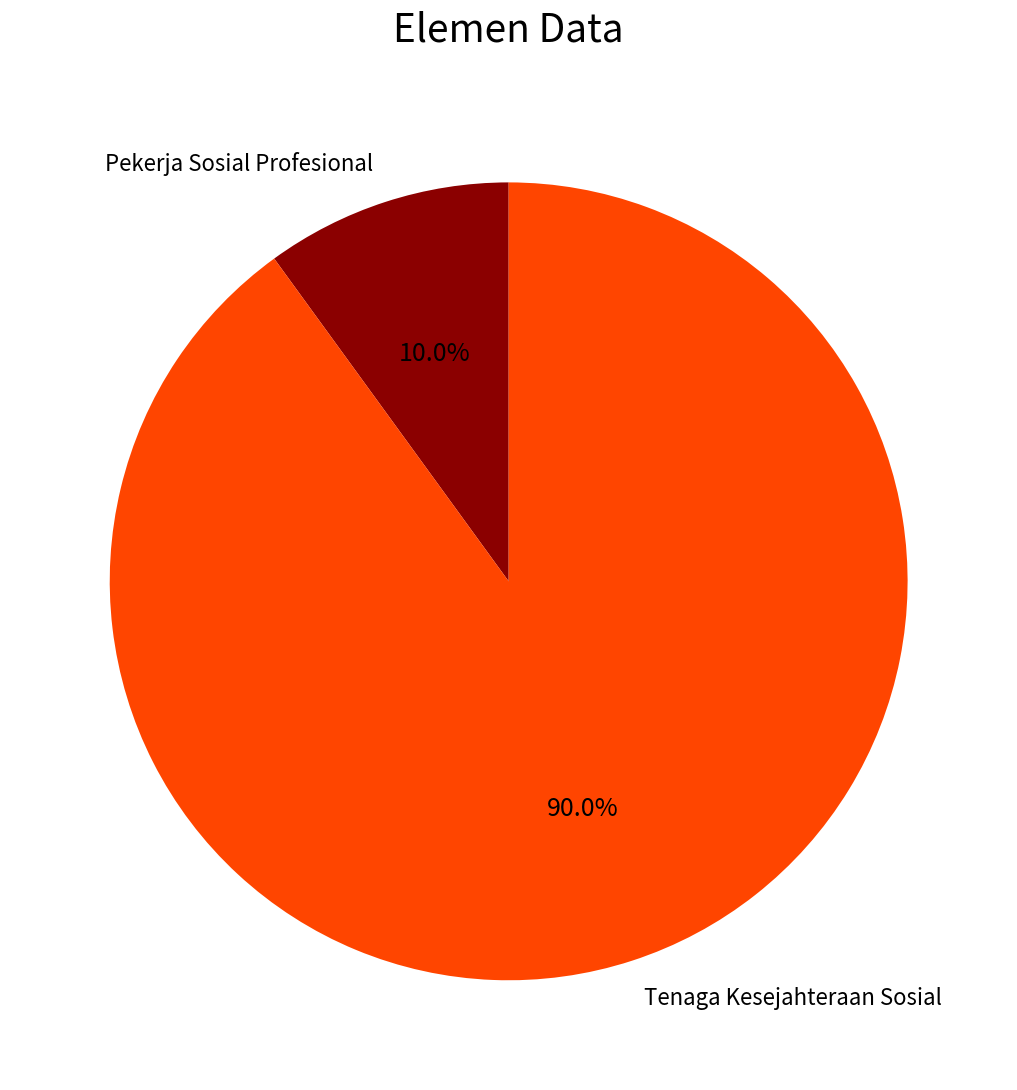

How many slices are in this pie chart?

2